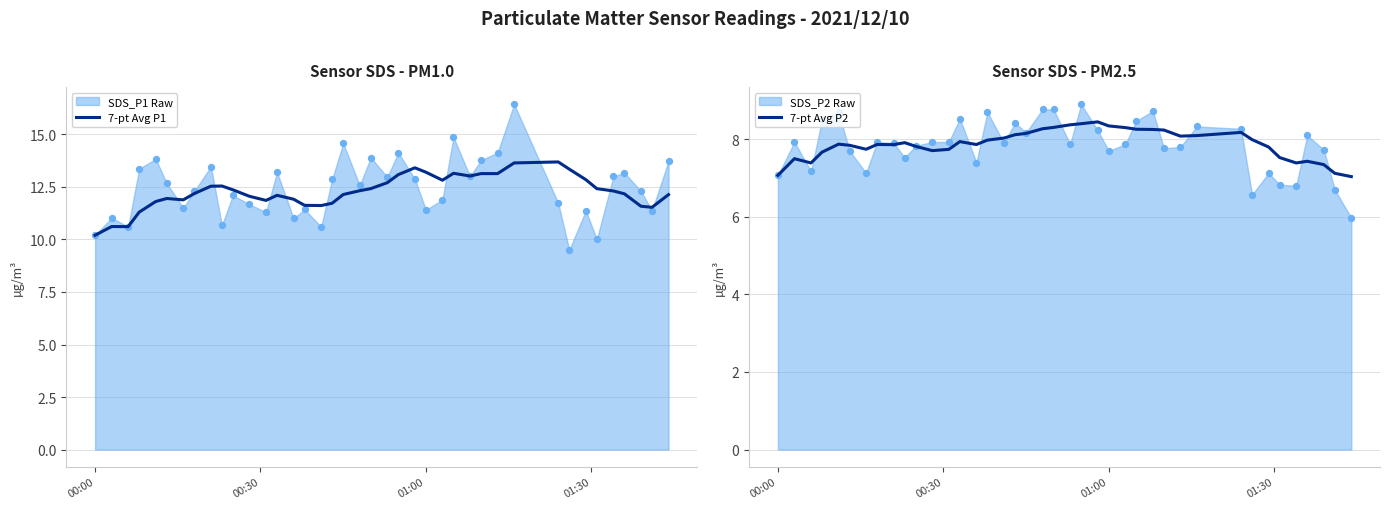

Which series contains the lowest Y value?

7-pt Avg P2